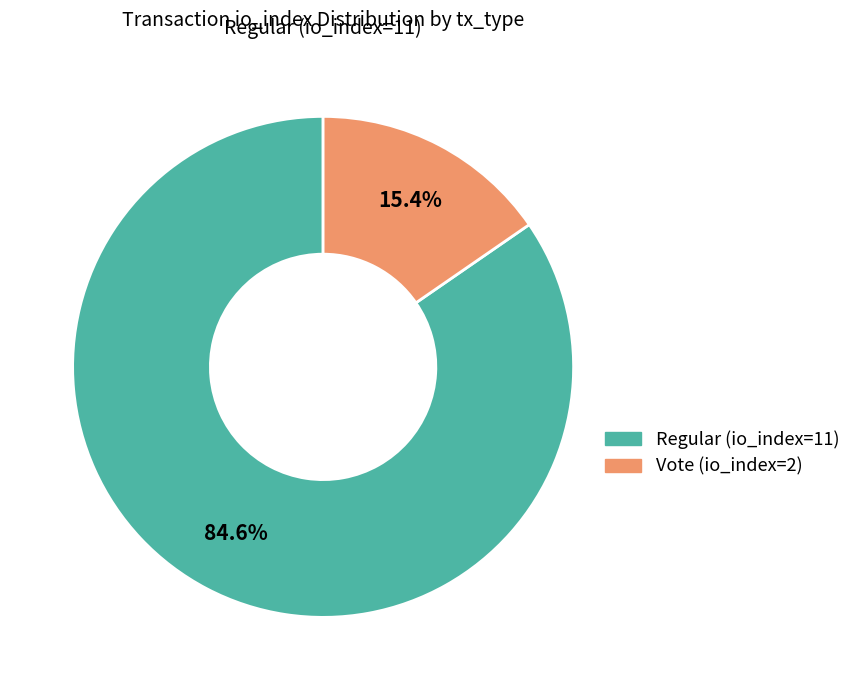

Count the number of slices in the pie.

2